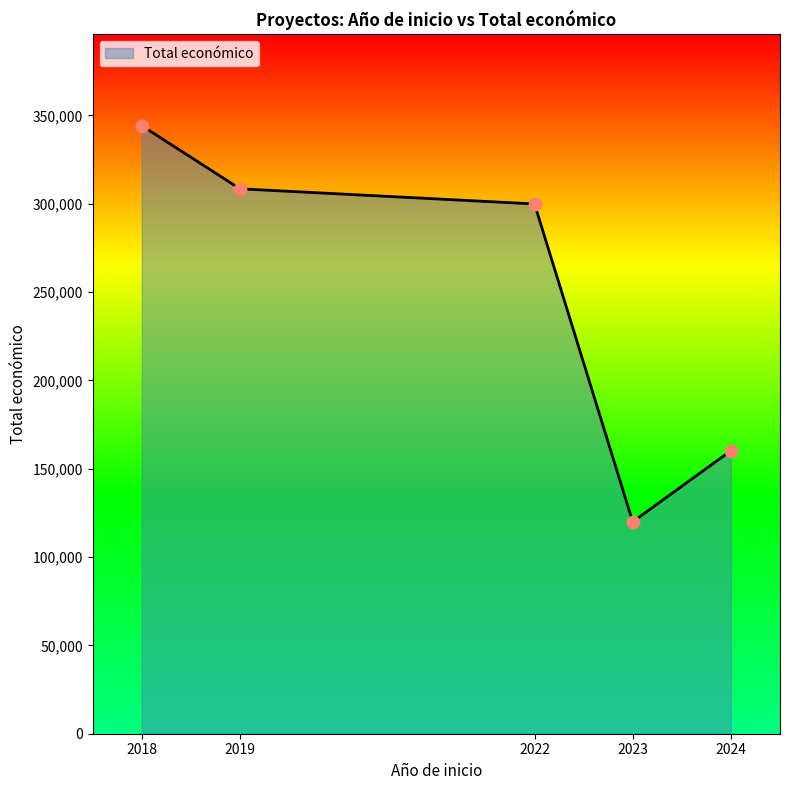

Approximately how many times larger is the value at 2023 compared to 2024?

0.7